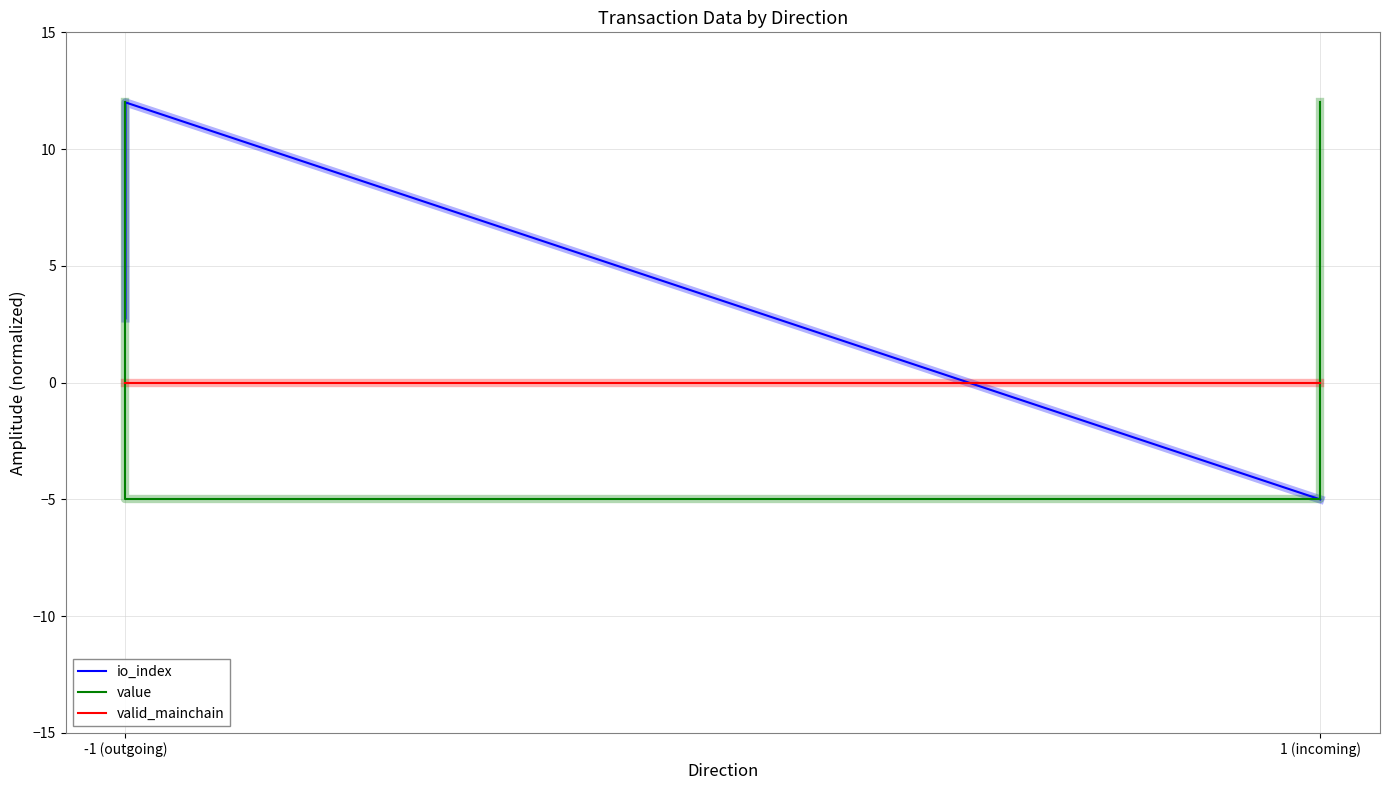

At which category is the sum across all series the highest?

-1 (outgoing)